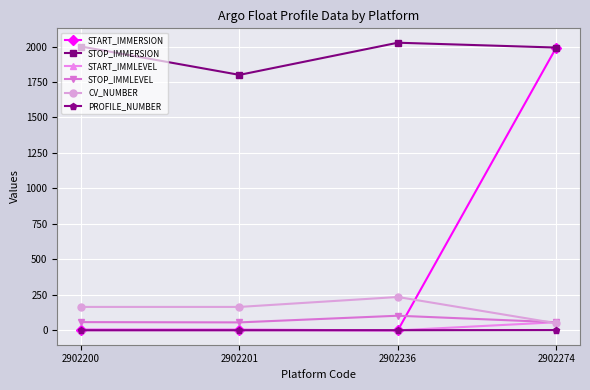

Does the chart display data point markers on the line(s)?

Yes